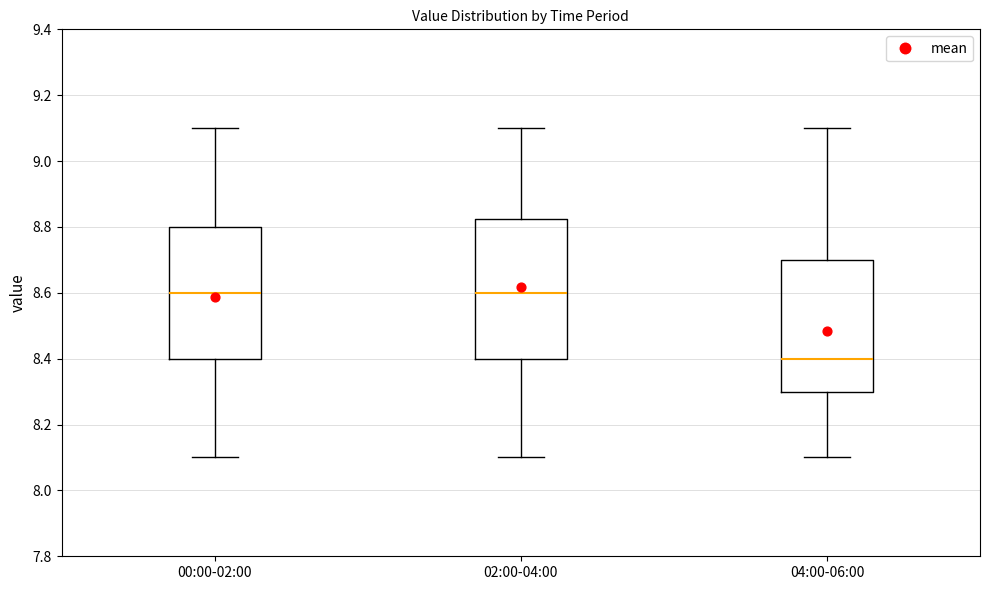

Reading left to right, transcribe this box plot: for each box, give where its median line is, the range the box spans, and where its two whiskers end, as read against the y-axis. The values are not printed on the chart, so give them approximately, as read against the axis.

00:00-02:00: median 8.60, box 8.40 to 8.80, whiskers 8.10 to 9.10
02:00-04:00: median 8.60, box 8.40 to 8.82, whiskers 8.10 to 9.10
04:00-06:00: median 8.40, box 8.30 to 8.70, whiskers 8.10 to 9.10